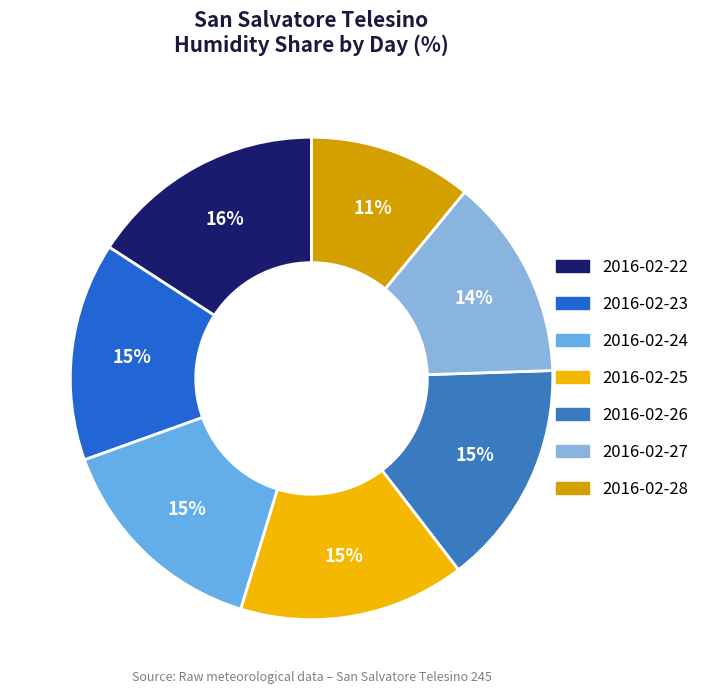

Rank the categories by value from lowest to highest.

2016-02-28, 2016-02-27, 2016-02-23, 2016-02-24, 2016-02-26, 2016-02-25, 2016-02-22